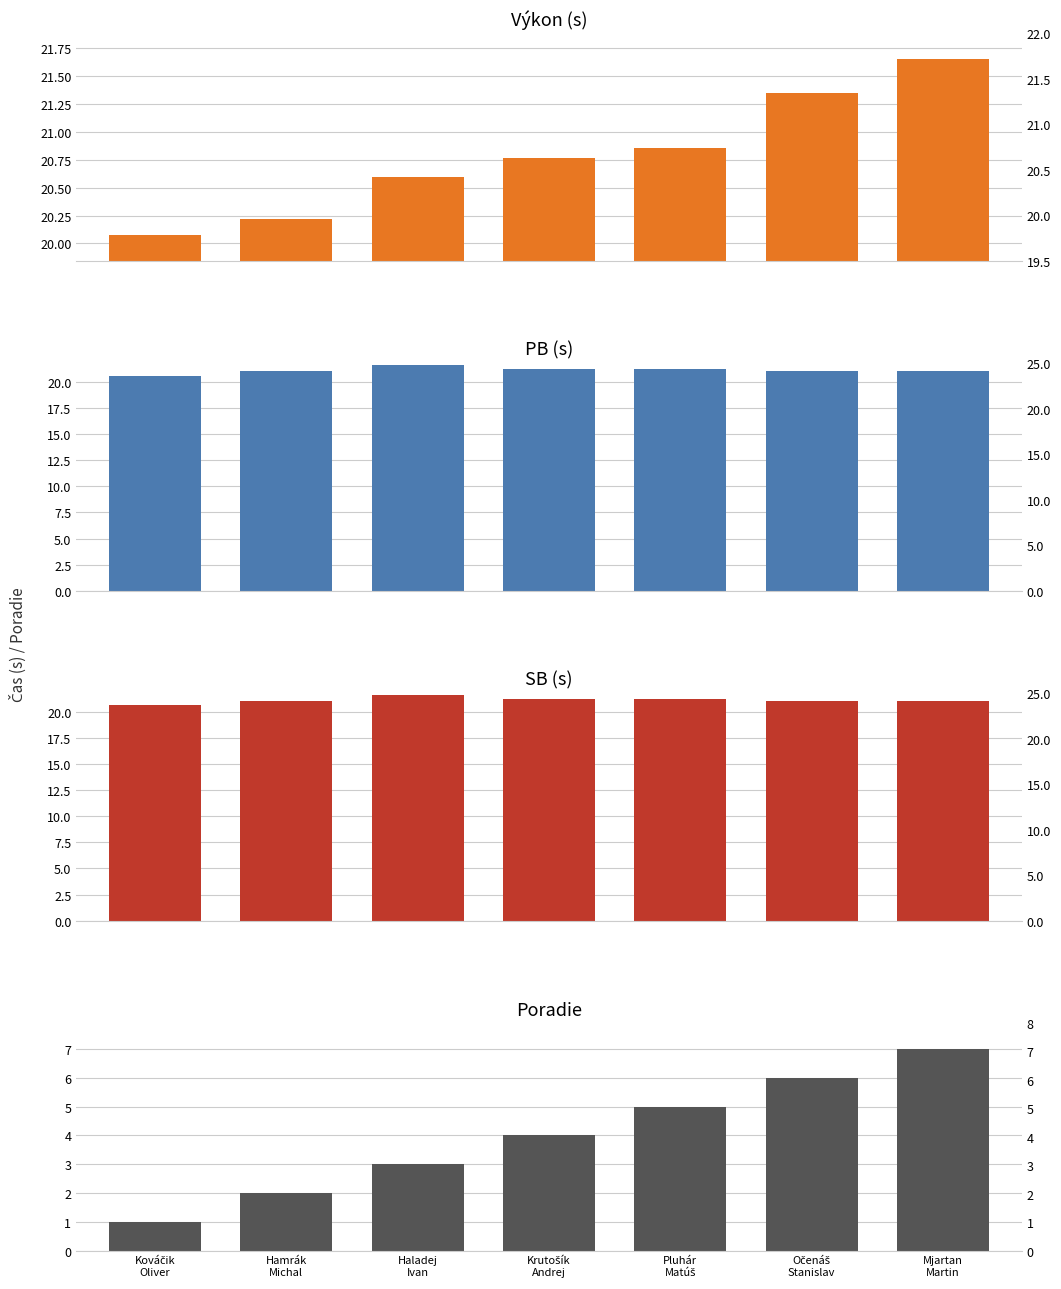

What is the maximum value for PB?

21.6